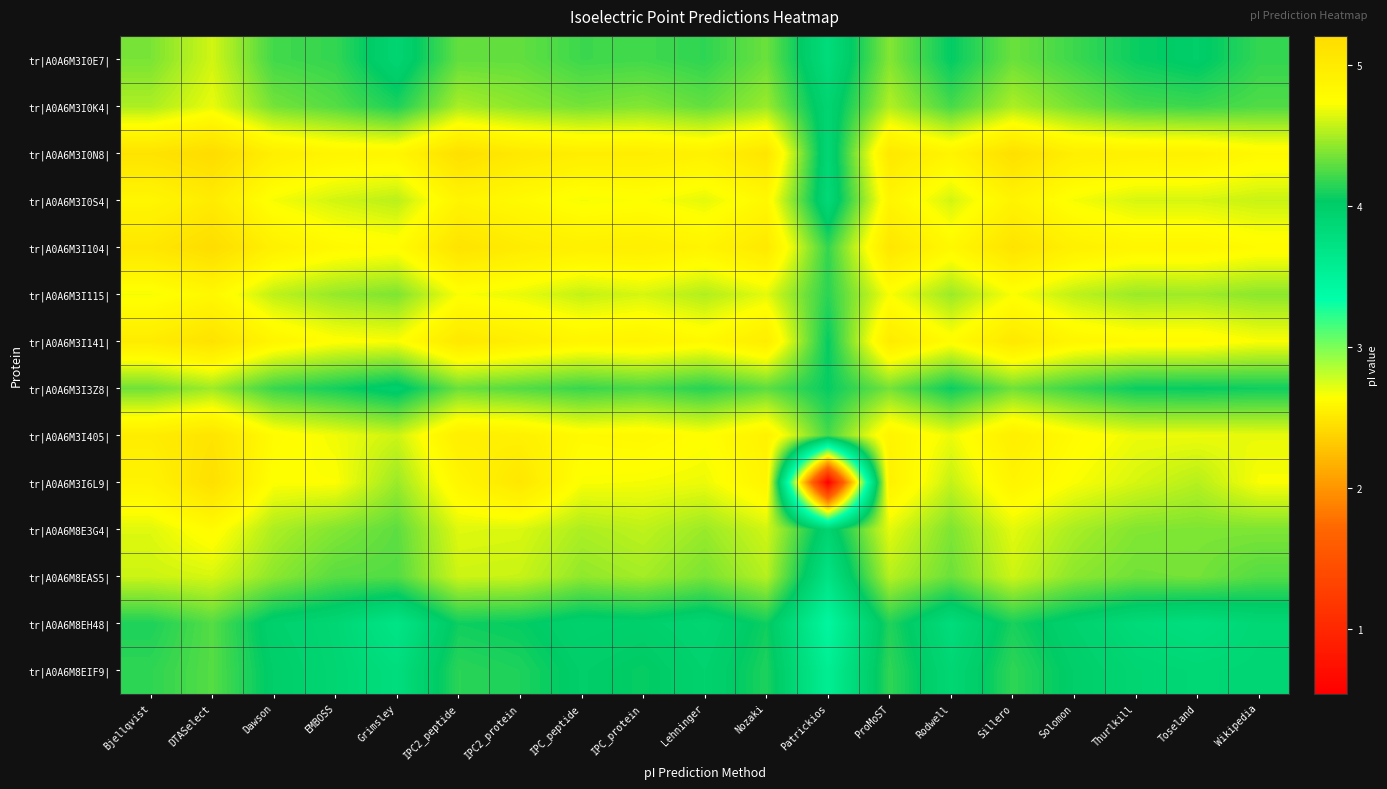

What is the spread (max minus min) of values at Thurlkill?

1.1